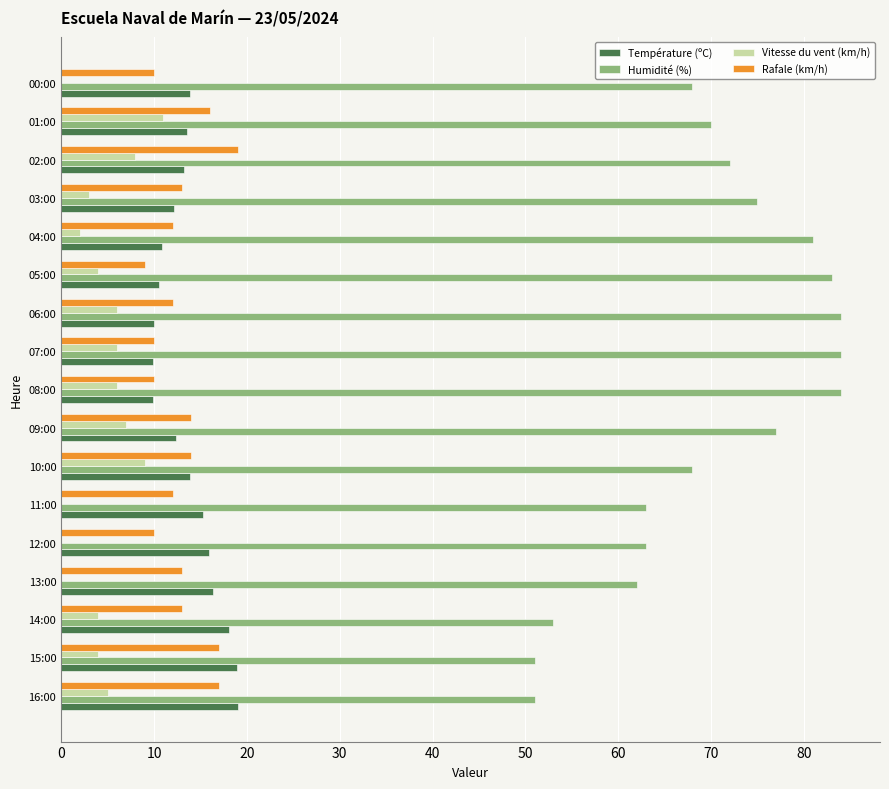

Between 12:00 and 09:00, which series saw the biggest shift?

Humidité (%)